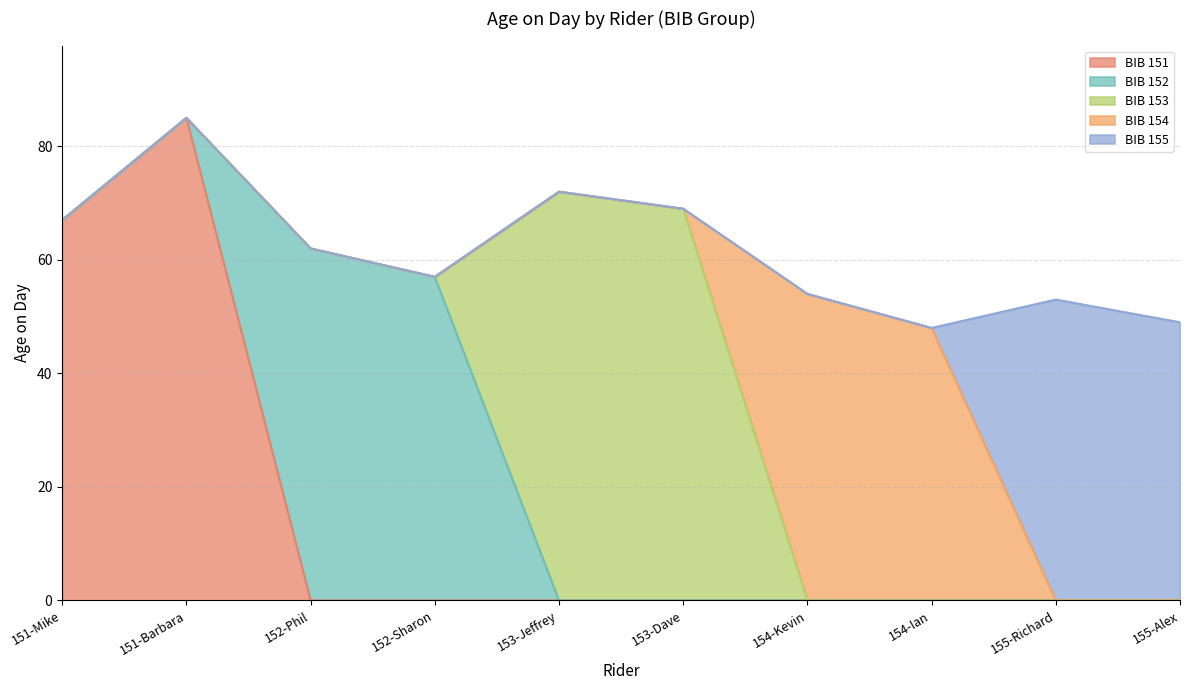

What is the label of the 4th point from the left?

152-Sharon